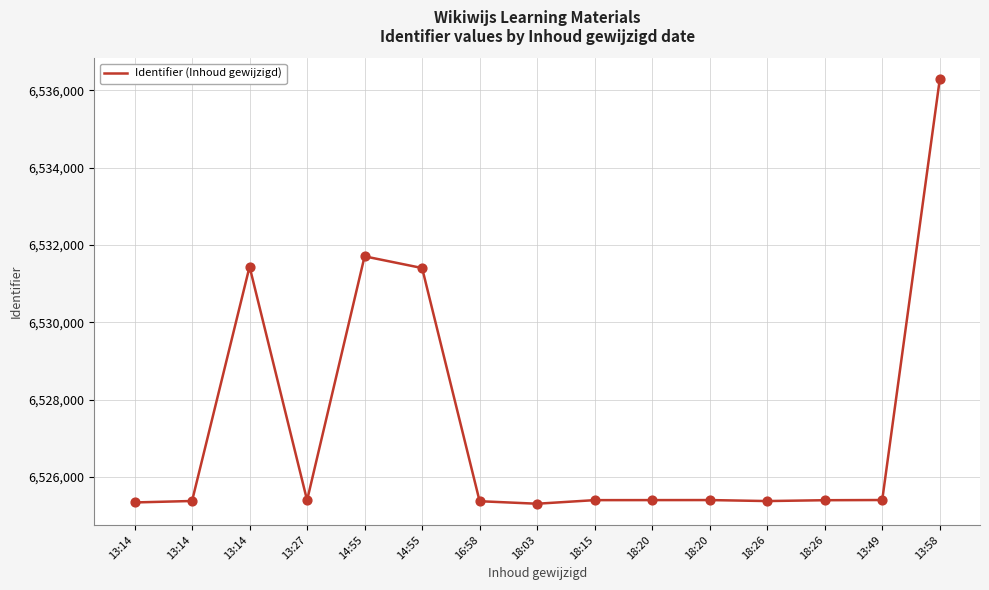

Which has a higher value, 18:20 or 16:58?

18:20